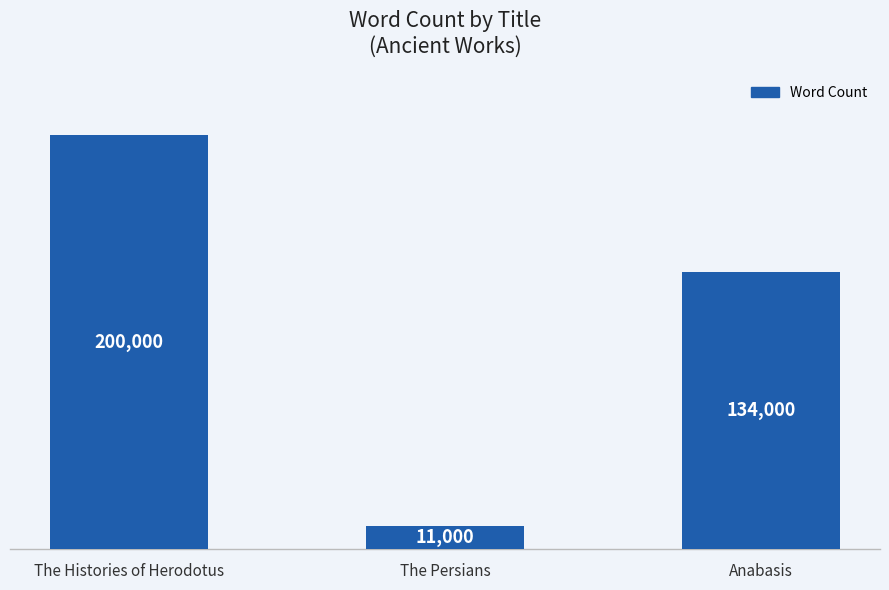

How many data points does each series have?

3